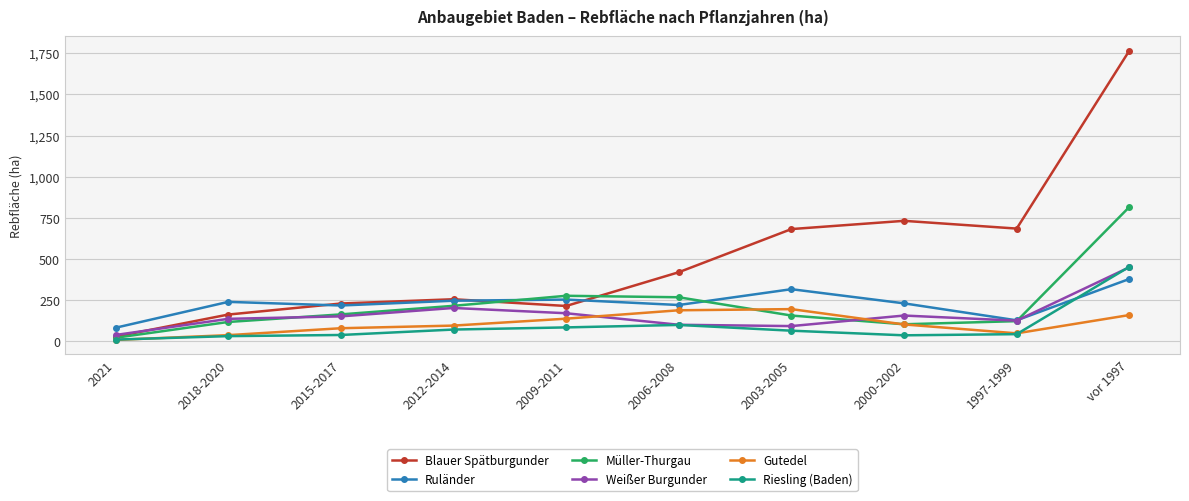

What is the label of the 1st point from the right?

vor 1997